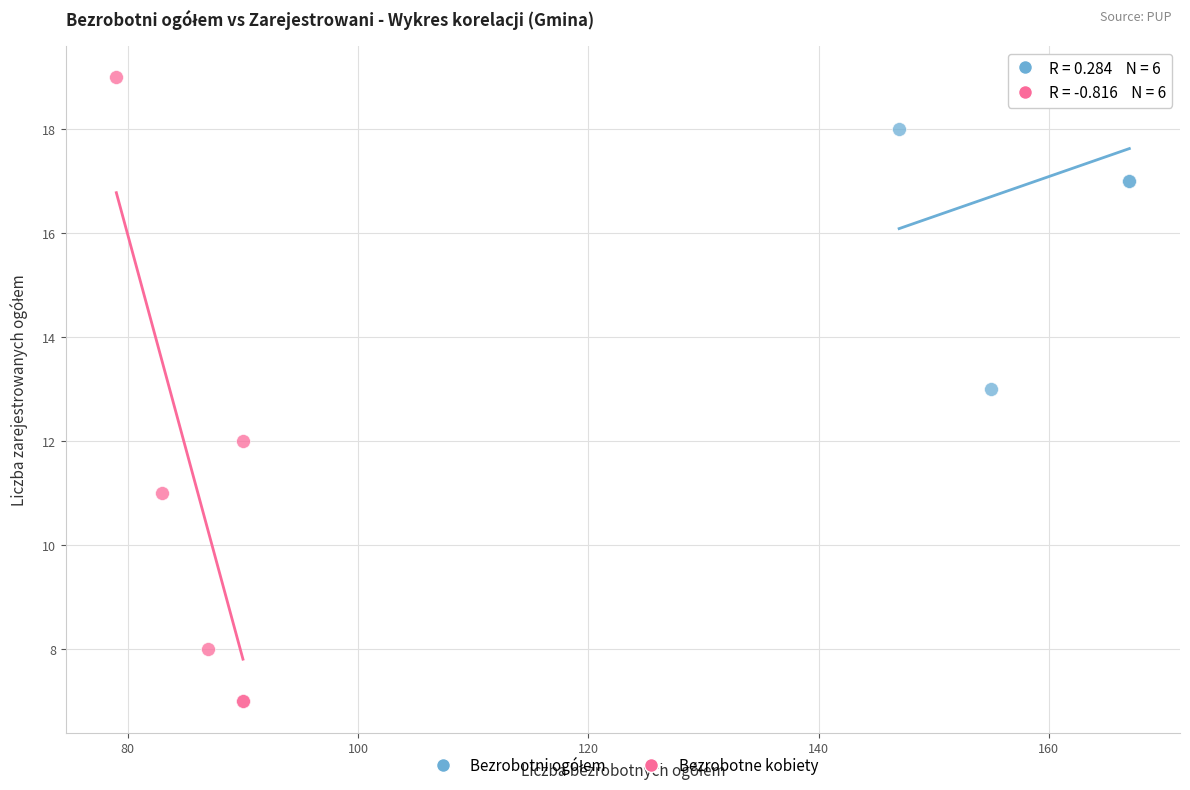

Which series reaches the minimum Y coordinate?

Bezrobotne kobiety